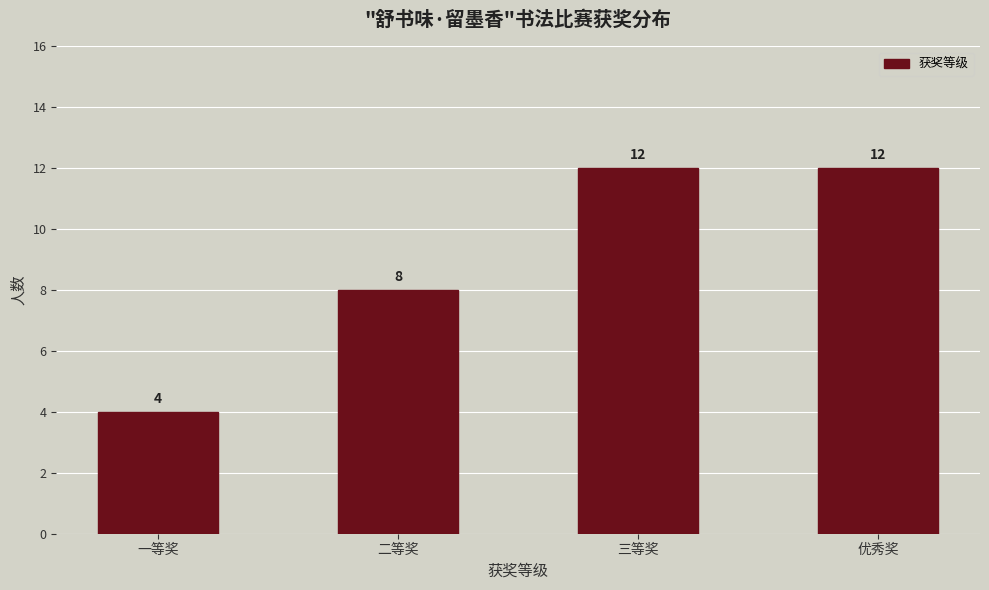

Reading left to right, what are all the values shown in this chart?

一等奖=4	二等奖=8	三等奖=12	优秀奖=12